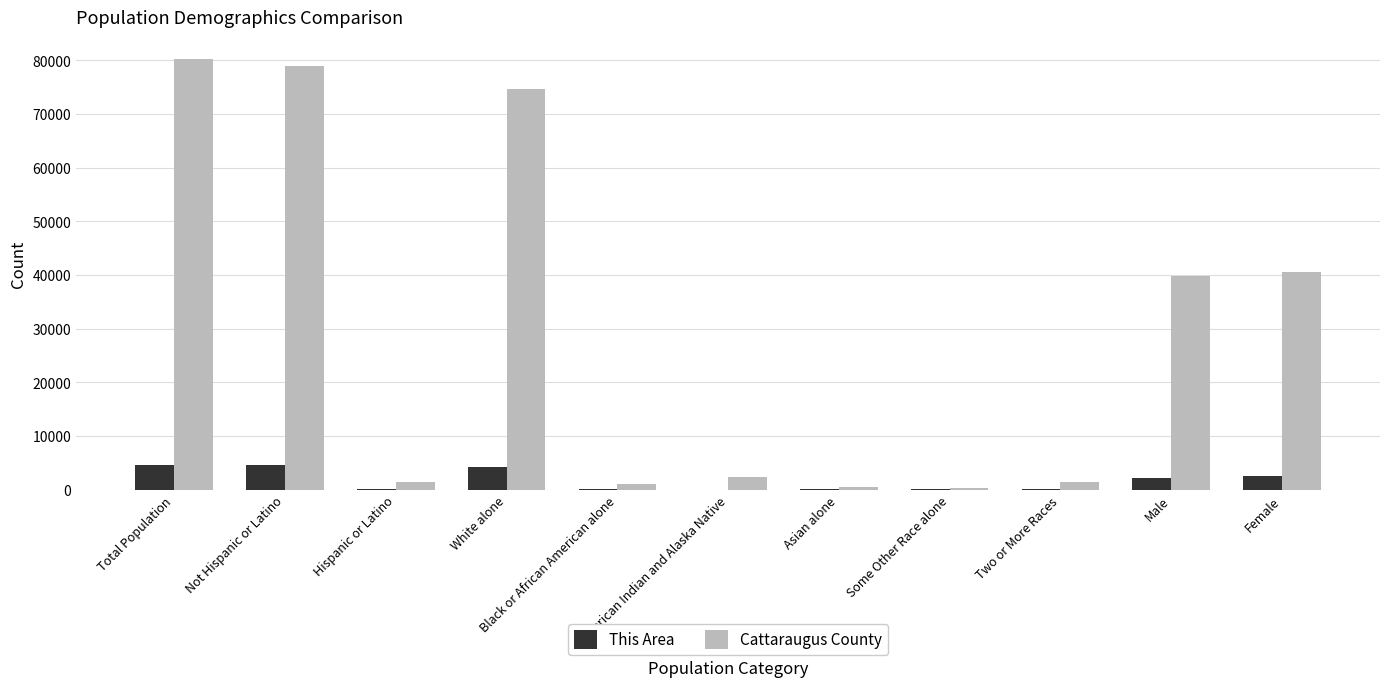

Is it true that This Area equals 4273 at White alone?

True